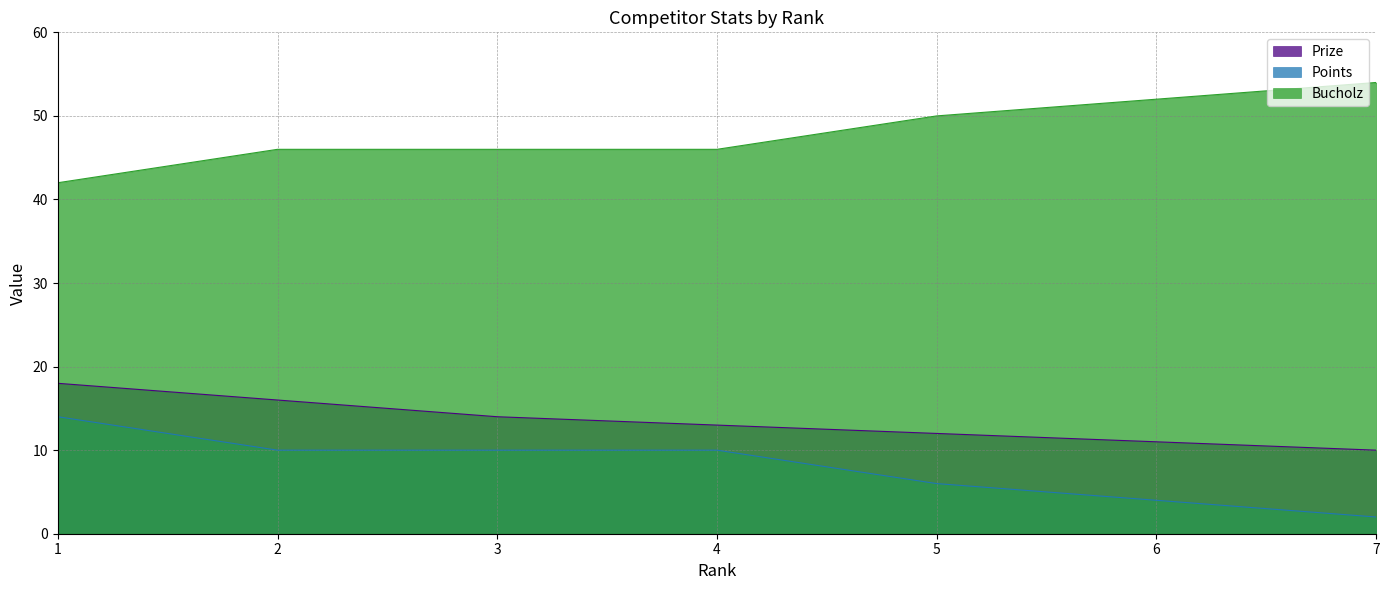

Does the chart have visible grid lines?

Yes